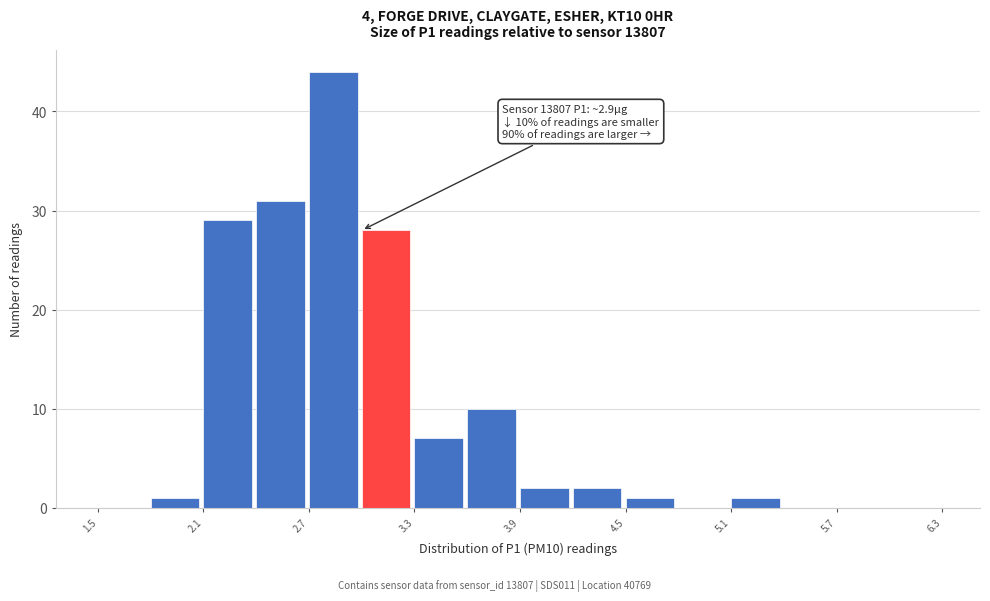

Read against the x-axis, roughly where is the centre of the tallest bar?

2.8